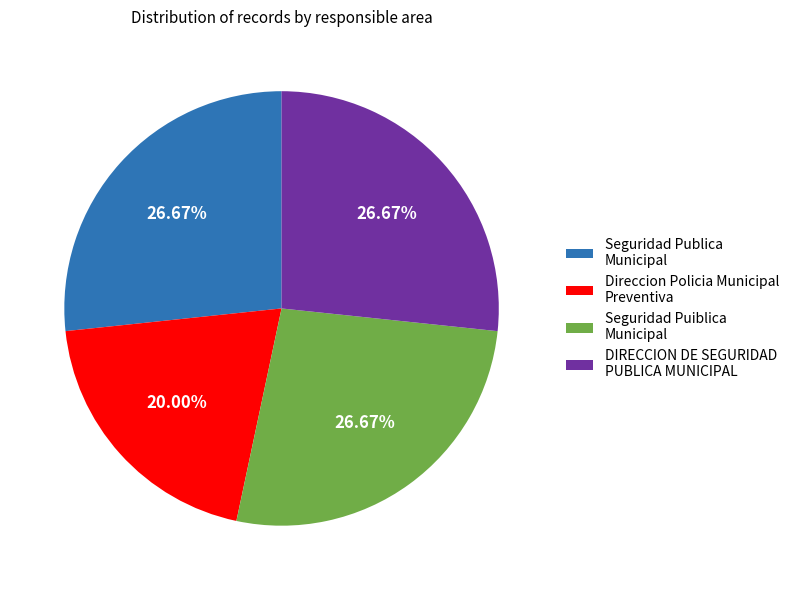

True or false: Seguridad Publica Municipal accounts for 27% of the total.

True